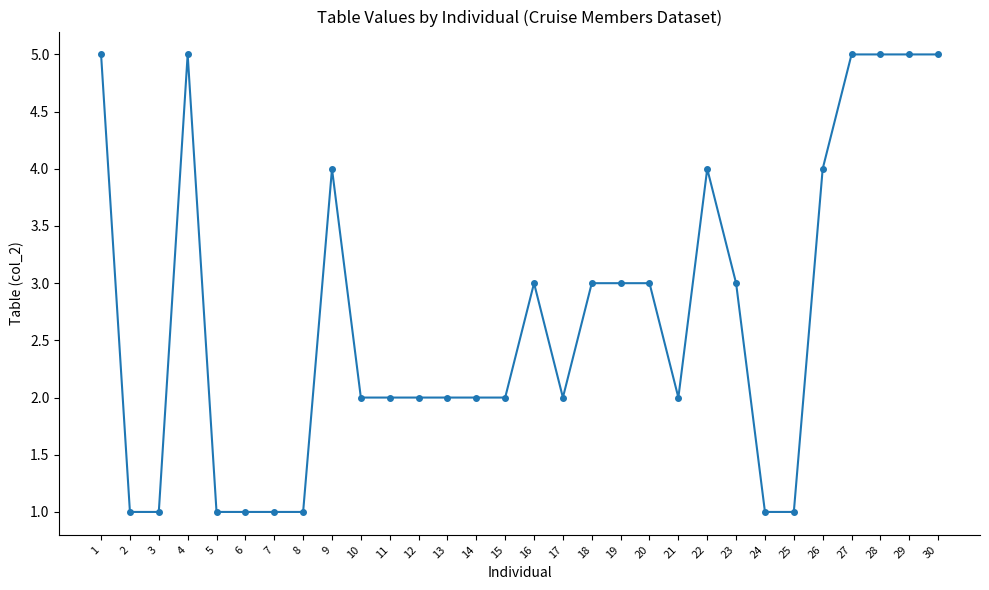

What is the greatest value displayed?

5